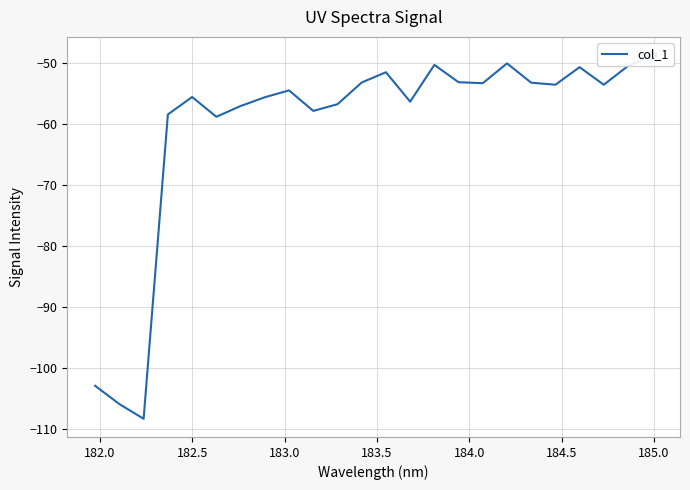

True or false: the data shows -97.4 at 185.0.

False